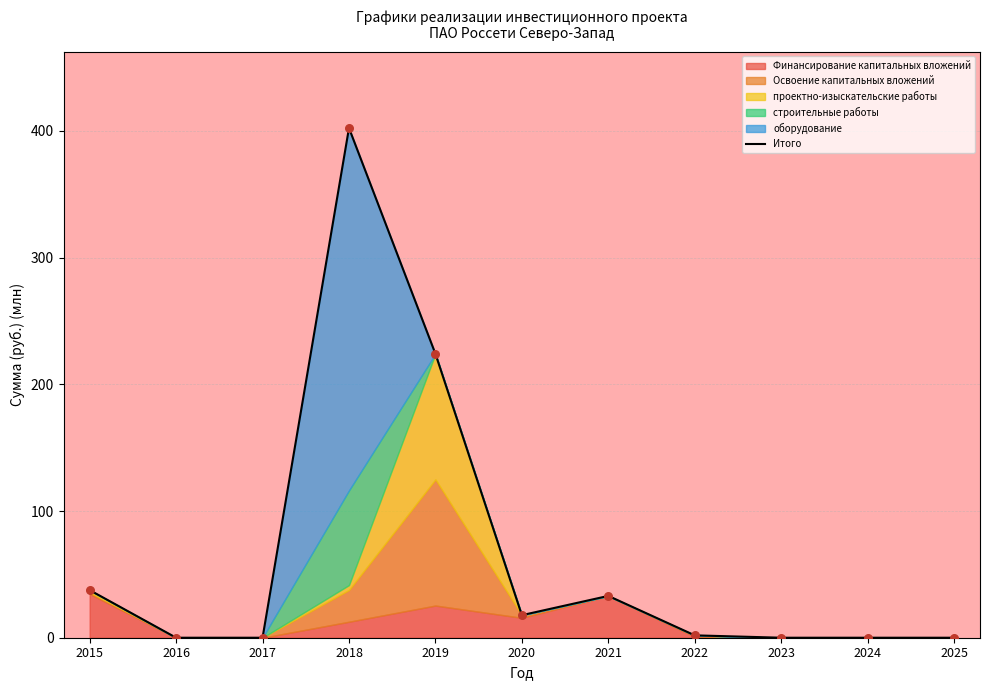

What is the change in value from 2018 to 2023?

-402.3